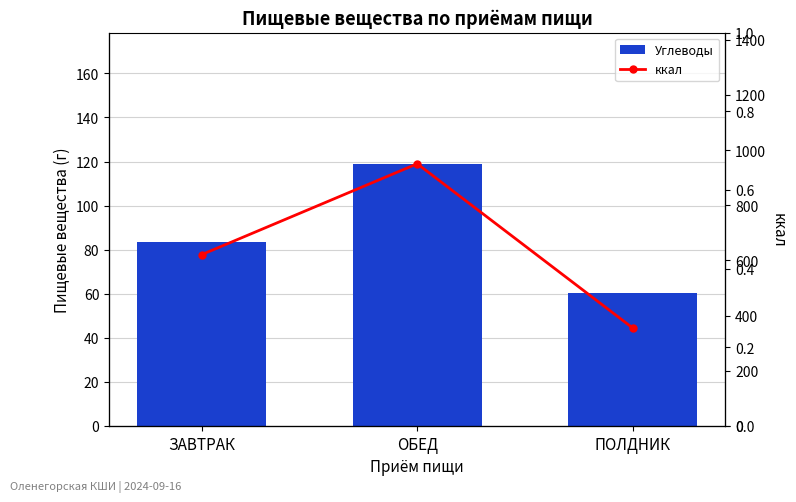

What is the maximum value shown in the chart?

950.3